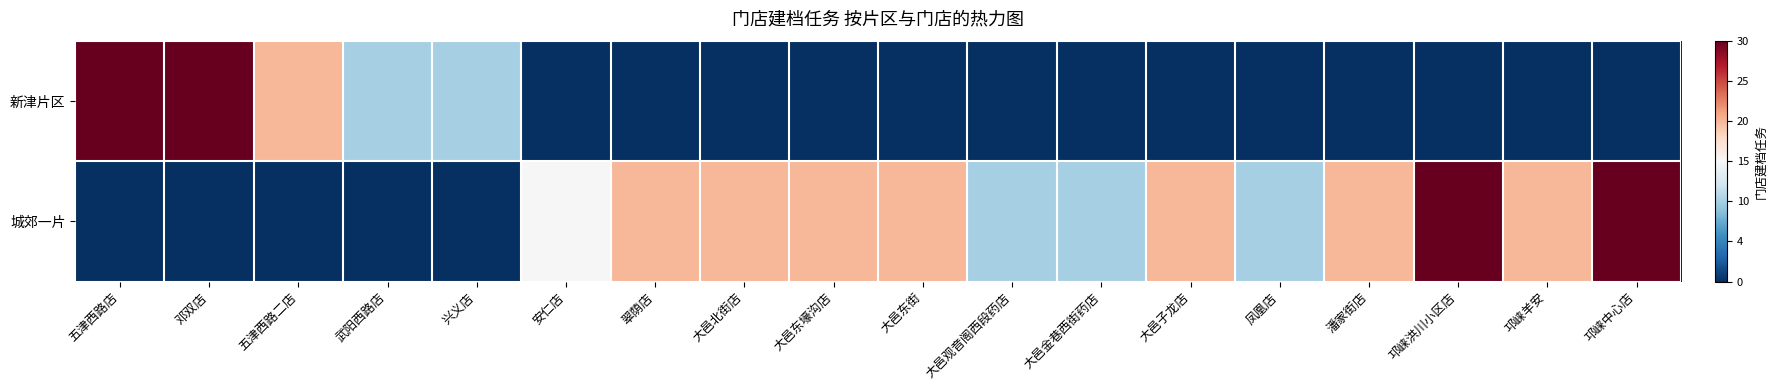

Which series has the largest range (max minus min)?

新津片区